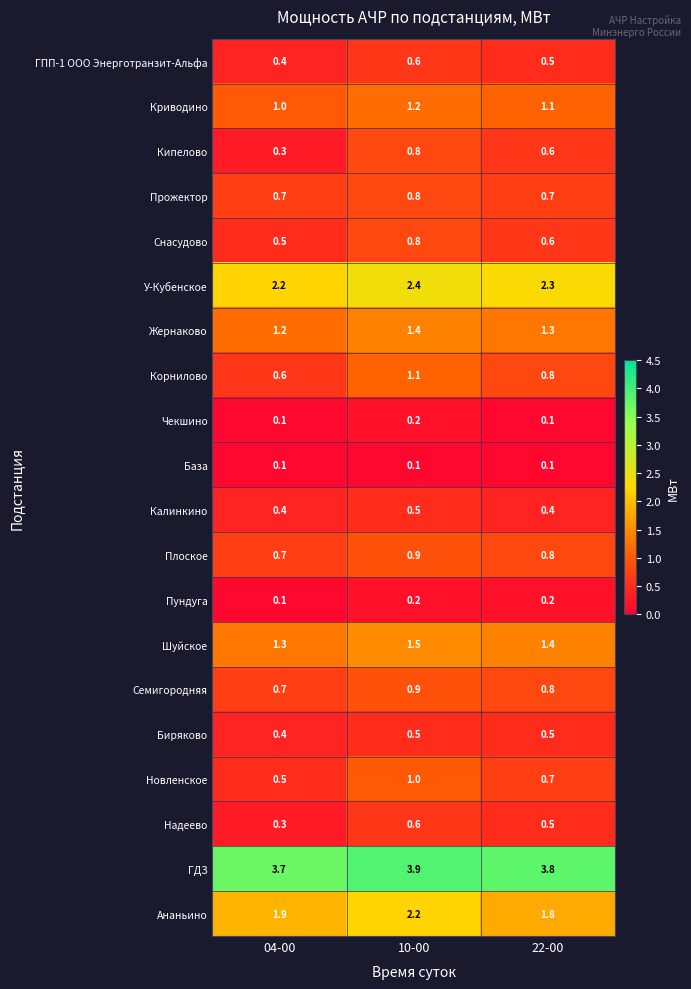

What is the sum of all Плоское values?

2.4